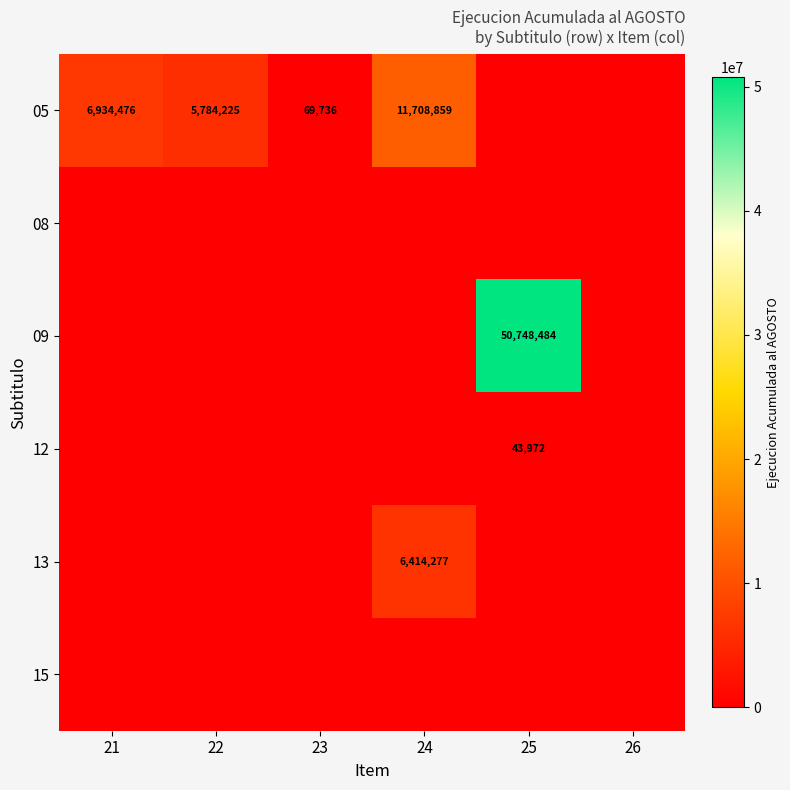

At how many categories does at least one series exceed 42267054?

1